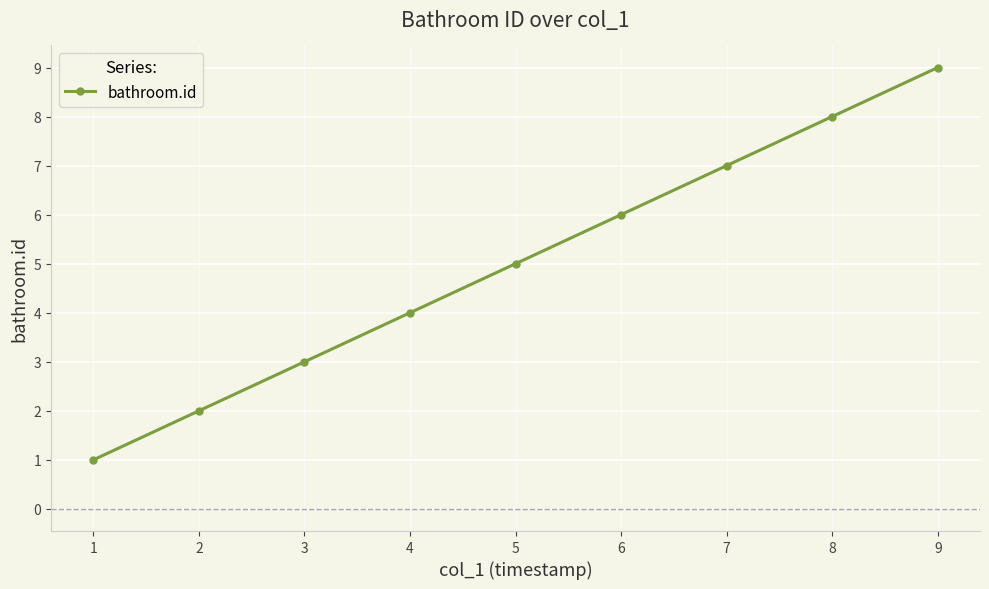

What is the difference between the second highest and minimum values?

7